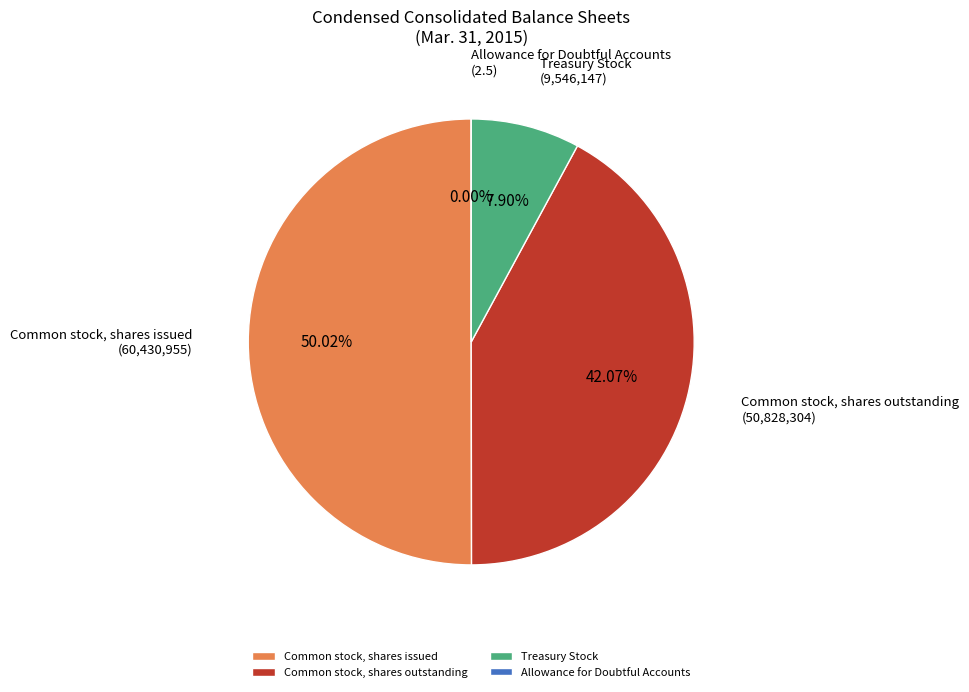

Which slice represents more than half of the pie?

Common stock, shares issued